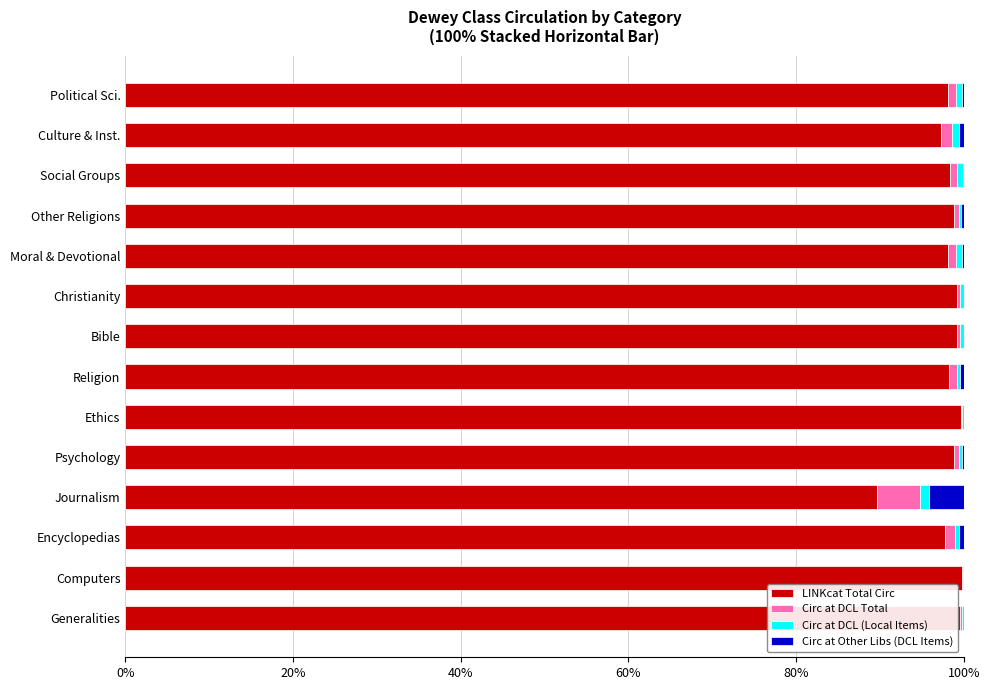

Count the number of data series in this chart.

4